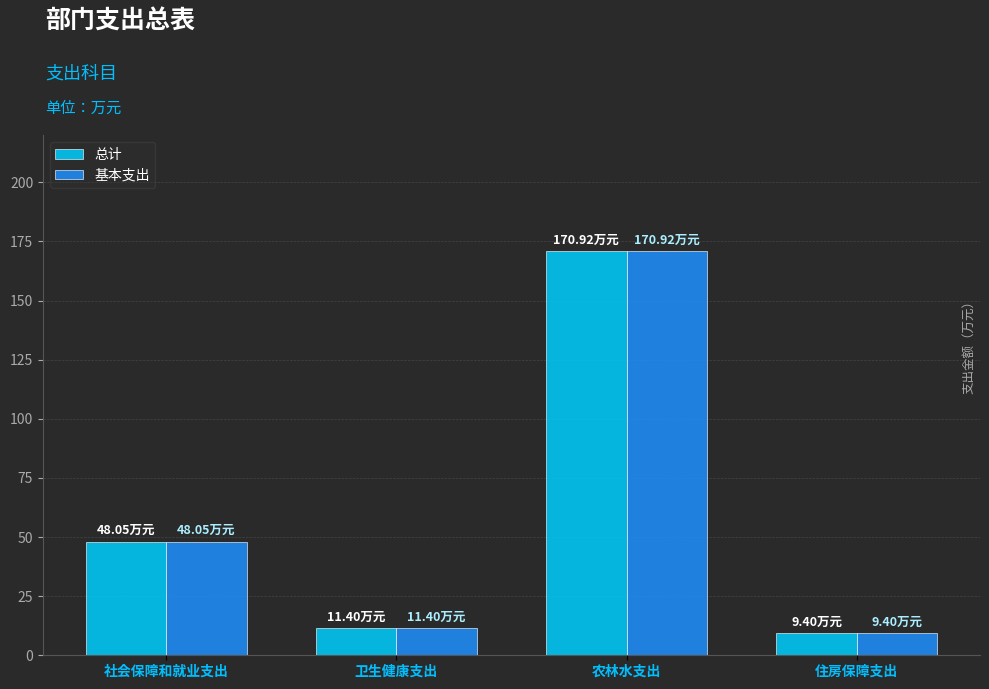

True or false: 基本支出 has a value of 170.9 at 农林水支出.

True